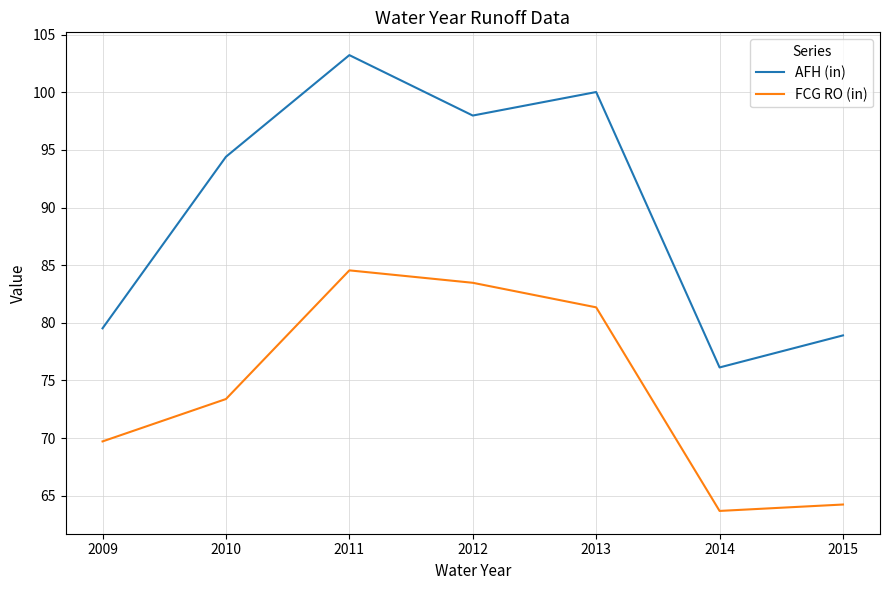

At which category does AFH (in) reach its first local peak?

2011